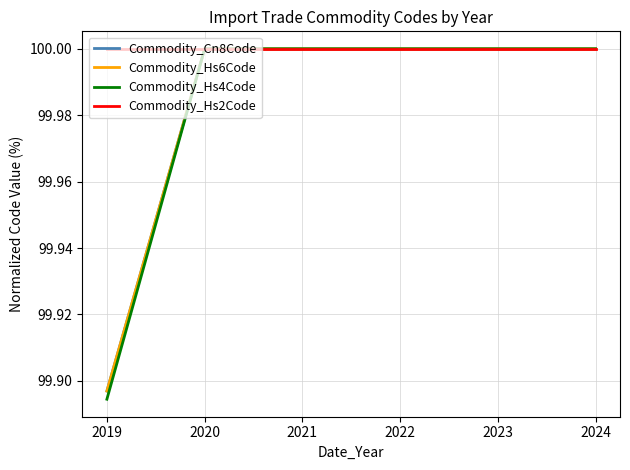

Does the chart have visible grid lines?

Yes